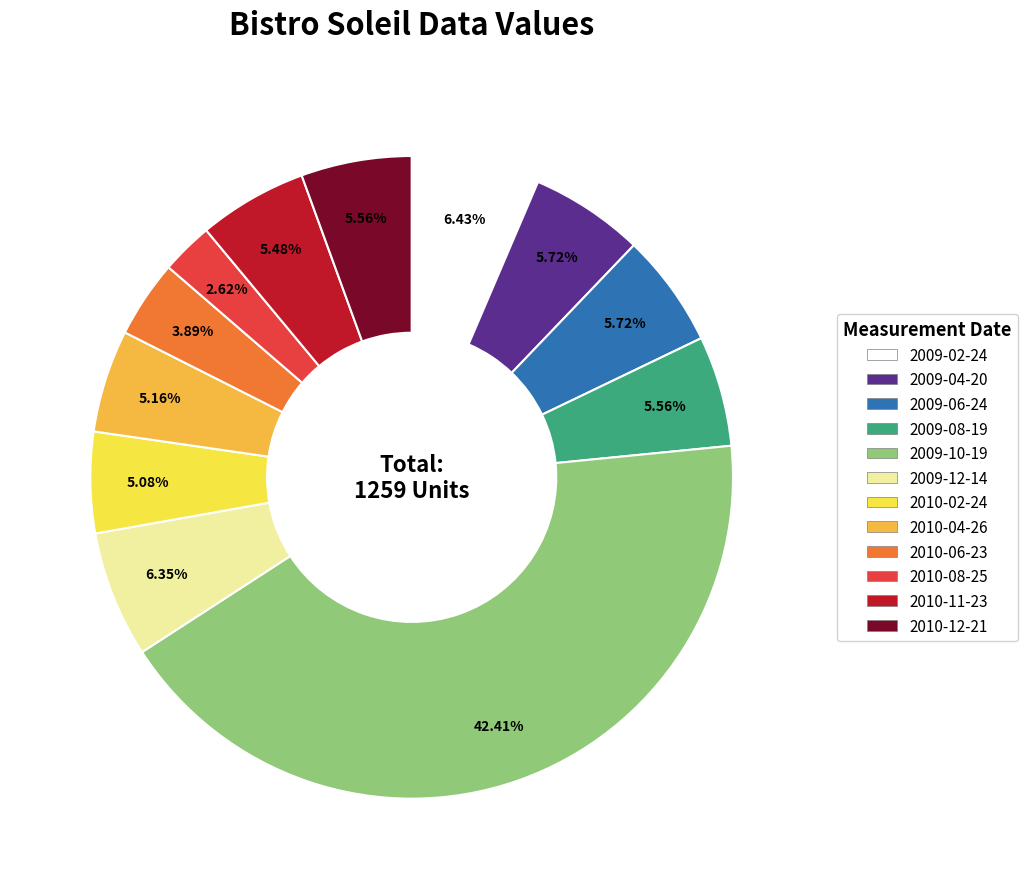

Is it true that 2010-12-21 is 6% of the pie?

True